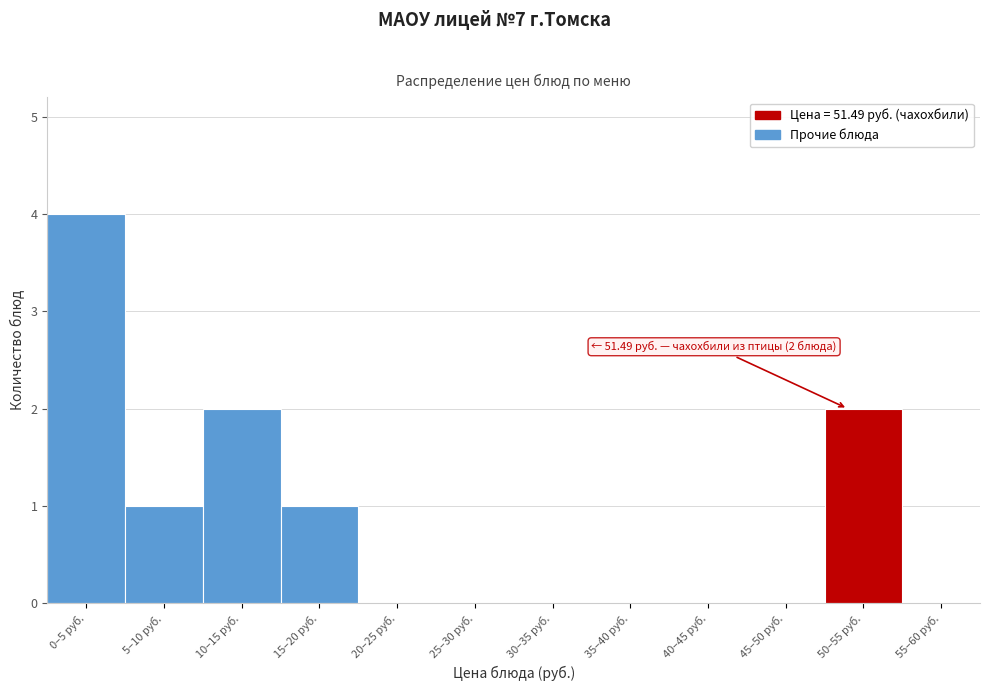

Reading left to right, what are all the values shown in this chart?

0–5 руб.=4	5–10 руб.=1	10–15 руб.=2	15–20 руб.=1	20–25 руб.=0	25–30 руб.=0	30–35 руб.=0	35–40 руб.=0	40–45 руб.=0	45–50 руб.=0	50–55 руб.=2	55–60 руб.=0